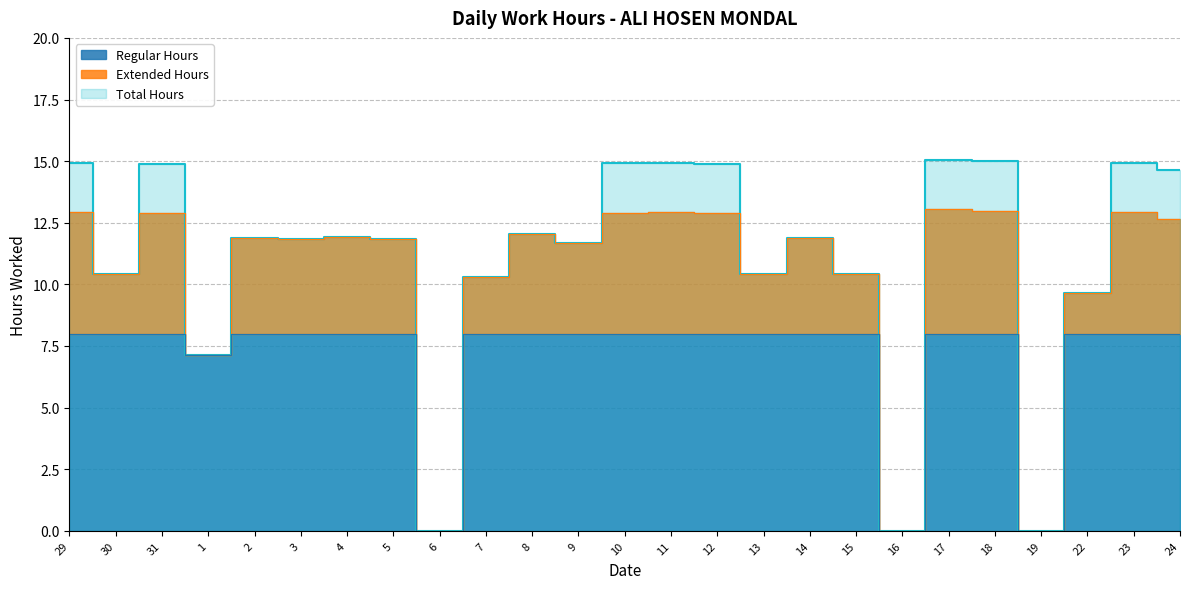

List the labels in order of Total Hours value, smallest first.

6, 16, 19, 1, 22, 7, 13, 15, 30, 9, 5, 3, 2, 14, 4, 8, 24, 12, 31, 10, 23, 29, 11, 18, 17